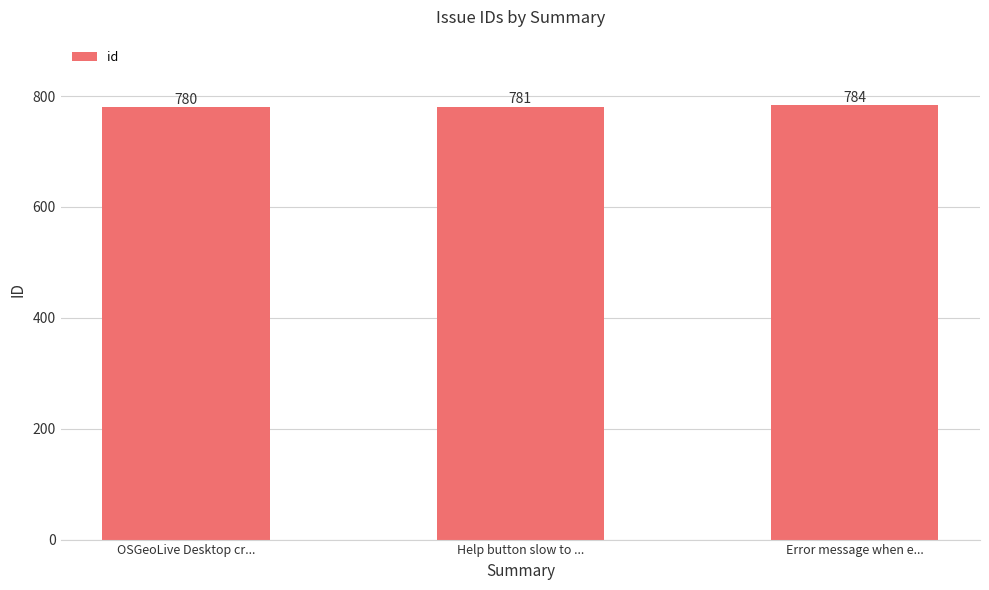

How many values are below 781?

1